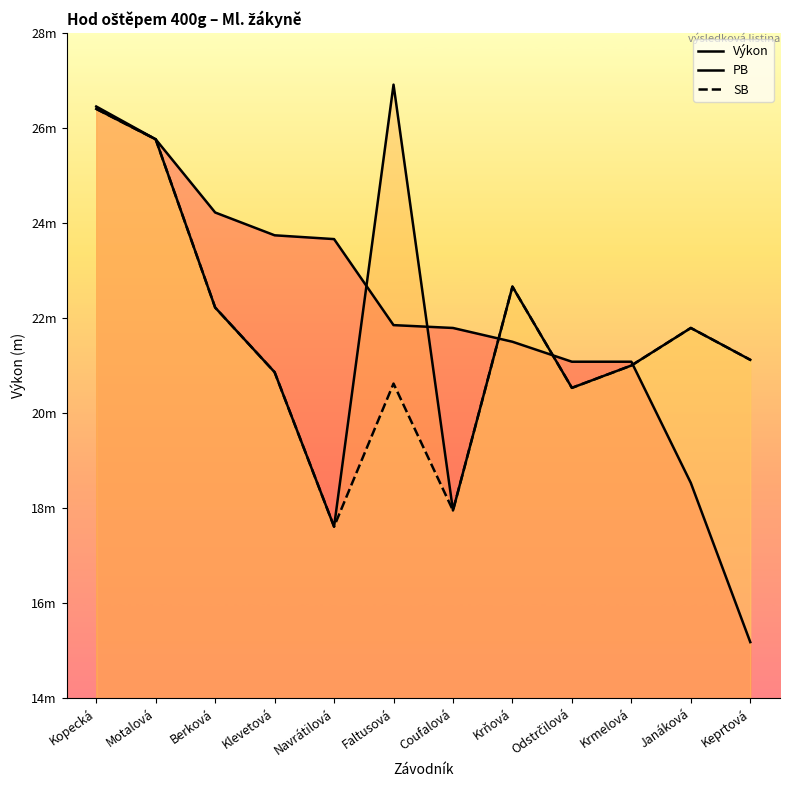

What is the label of the 11th point from the right?

Motalová